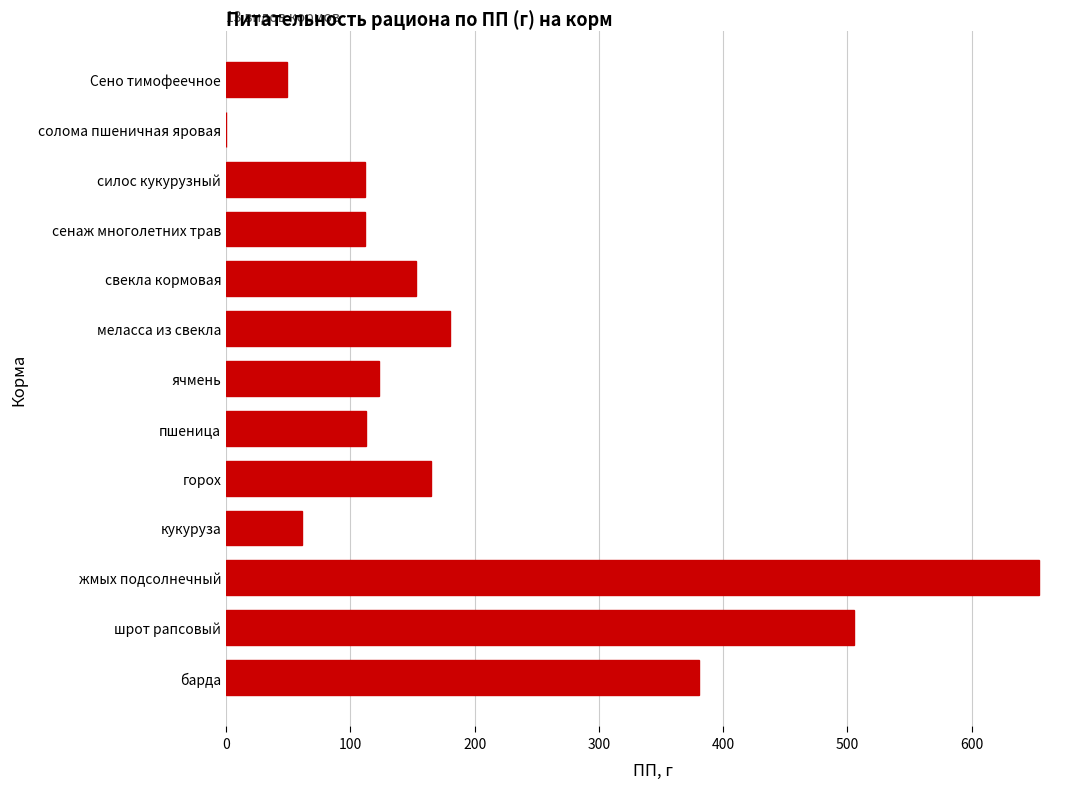

Is it true that the value at шрот рапсовый is 770.7?

False